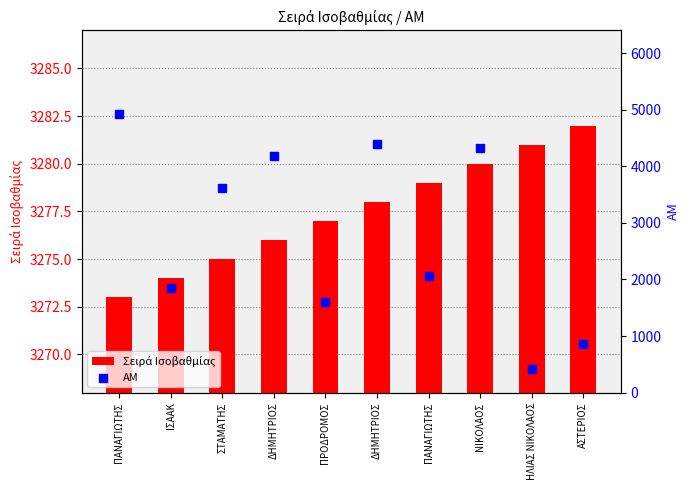

At which category is the sum across all series the highest?

ΠΑΝΑΓΙΩΤΗΣ